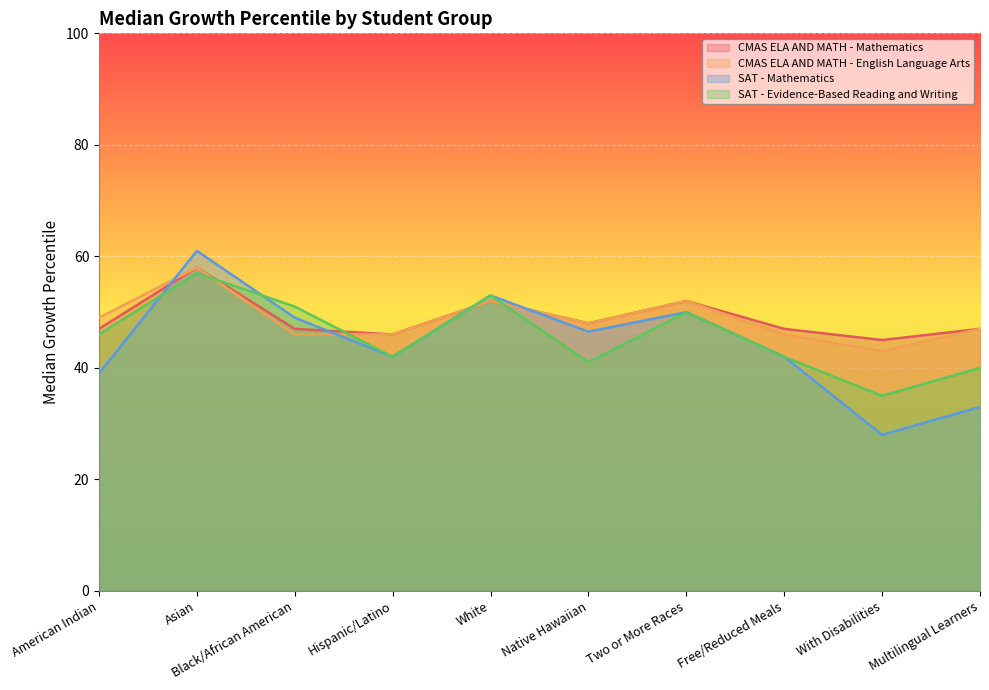

At which label is CMAS ELA AND MATH - English Language Arts closest to 50?

American Indian